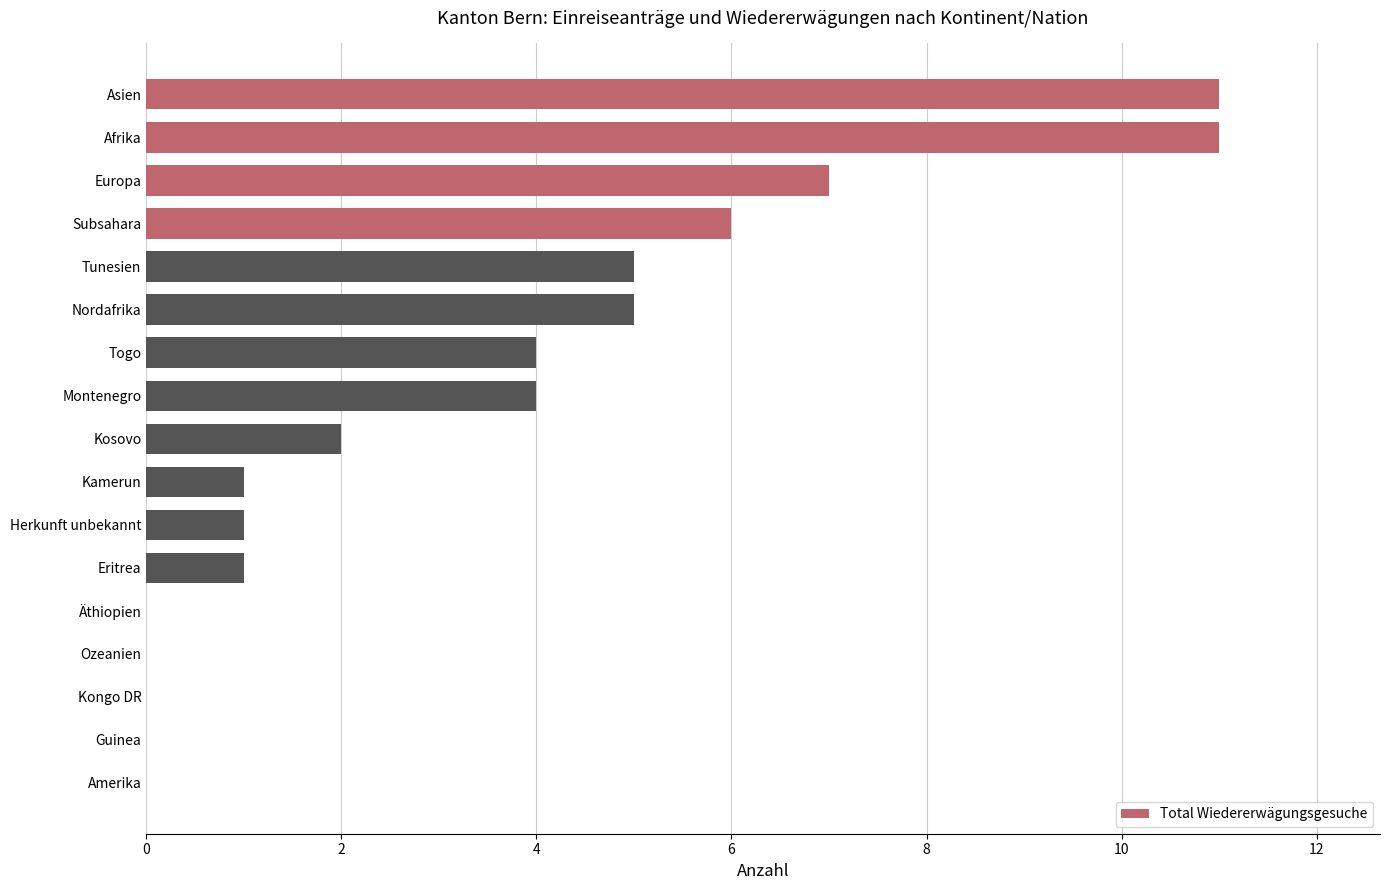

What is the sum of the values at Kosovo and Herkunft unbekannt?

3